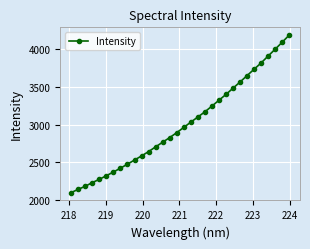

What is the difference between the maximum and minimum values?

2090.1